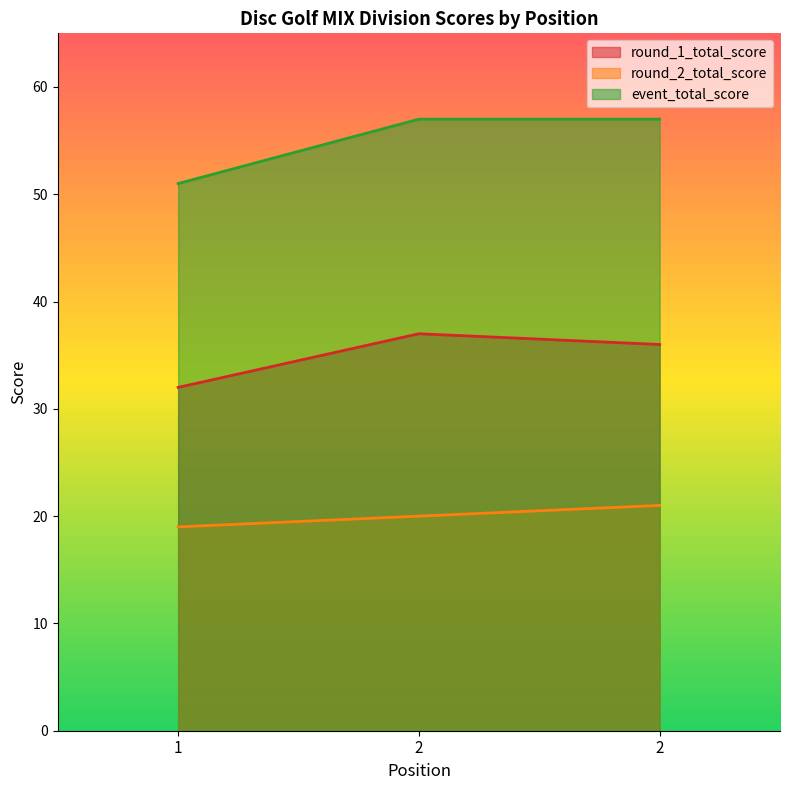

Rank the categories by event_total_score value from highest to lowest.

2, 2, 1